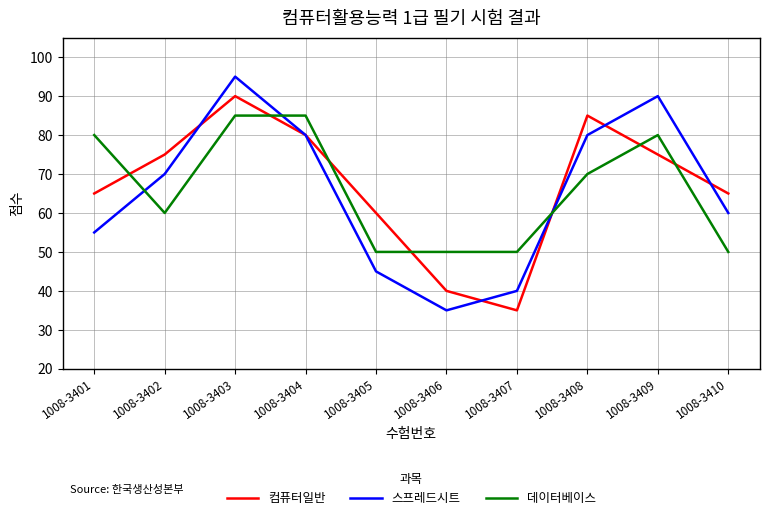

Where is 컴퓨터일반 nearest to the value 62?

1008-3405